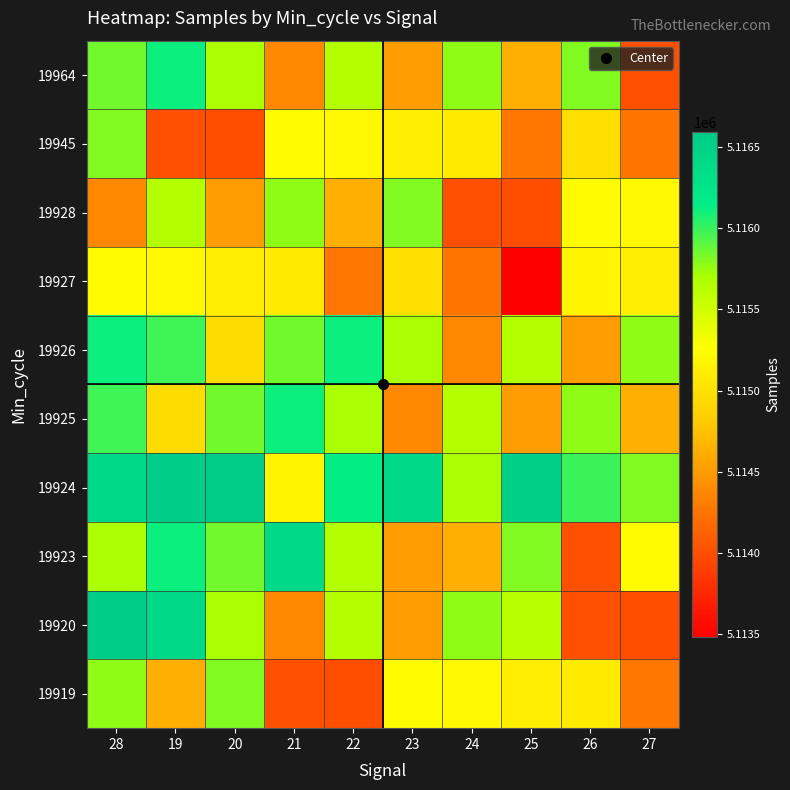

Which has a higher value, 26 or 19?

26